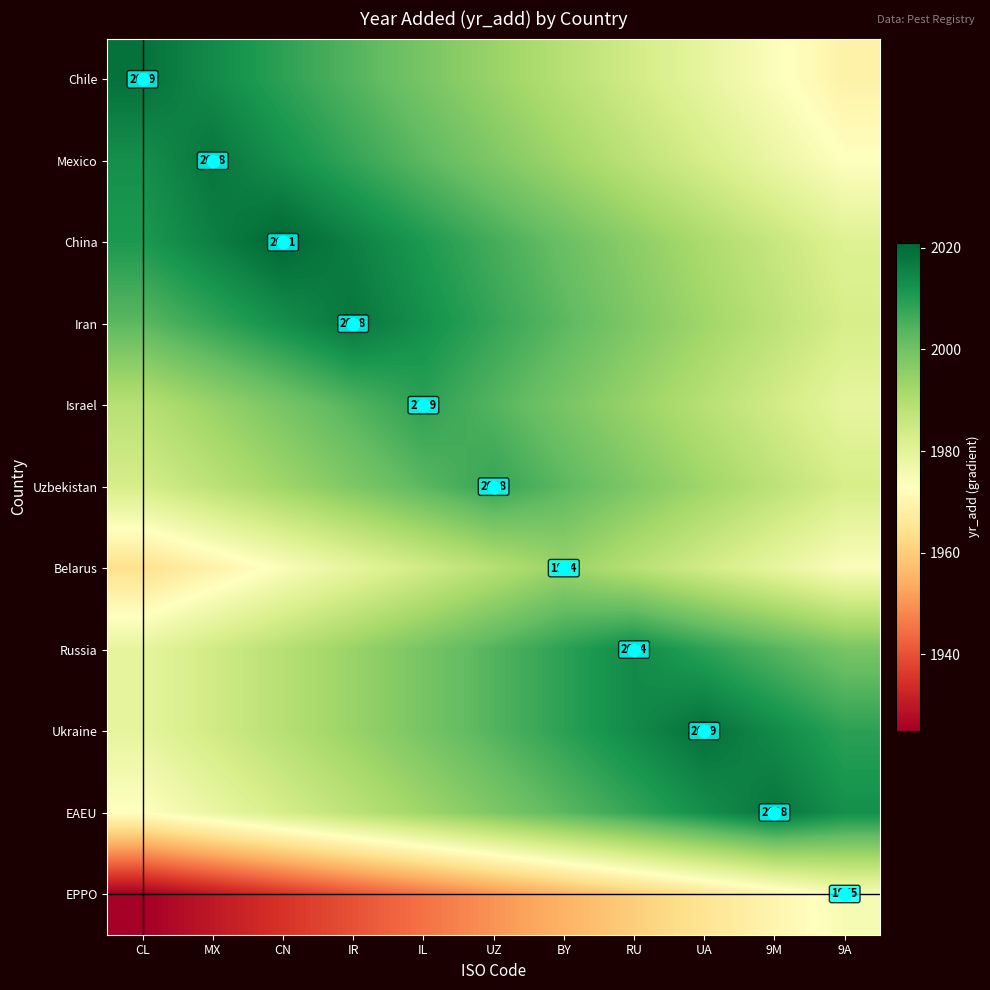

Which category has the highest value across all series?

CN